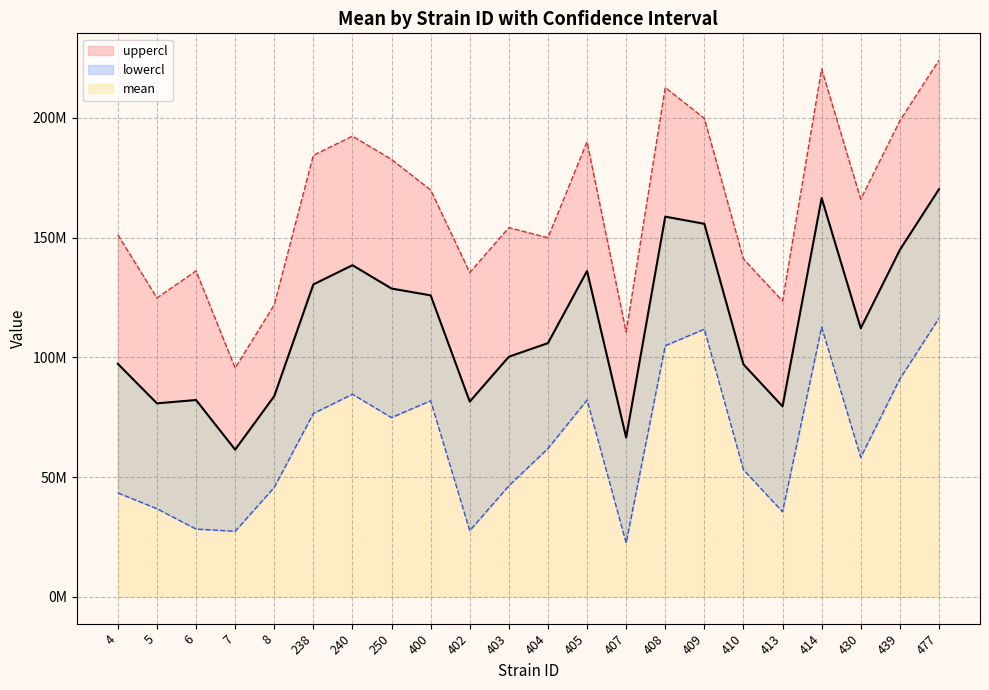

Count the number of categories in the chart.

22